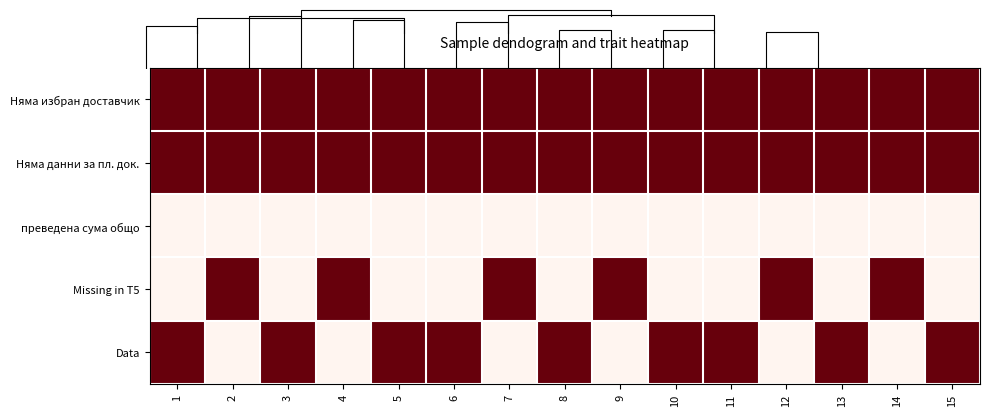

The Няма данни за пл. док. series shows 1 at 12. True or false?

True